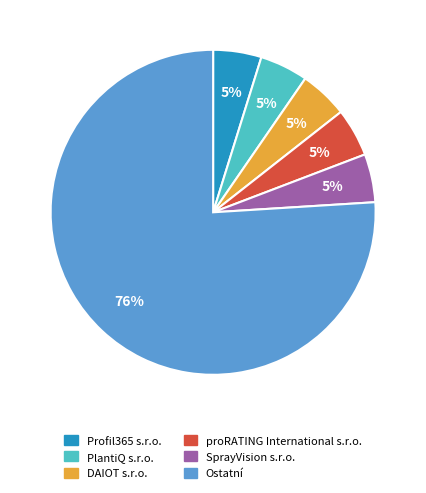

Is there any slice that represents more than half of the pie?

Yes